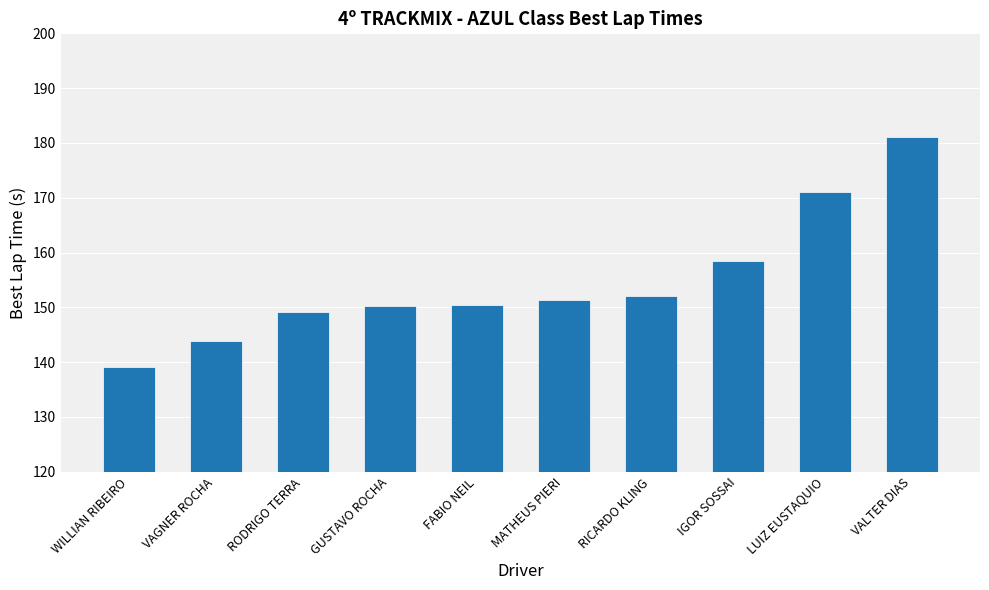

How many data points are above 151?

5